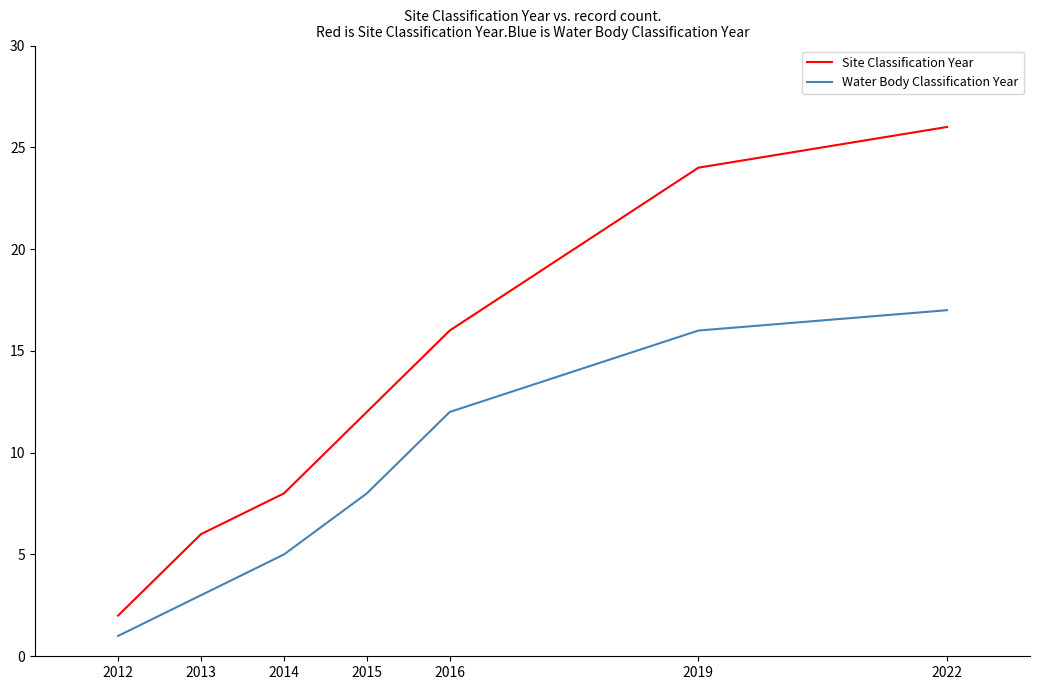

What is the sum of all Water Body Classification Year values?

62